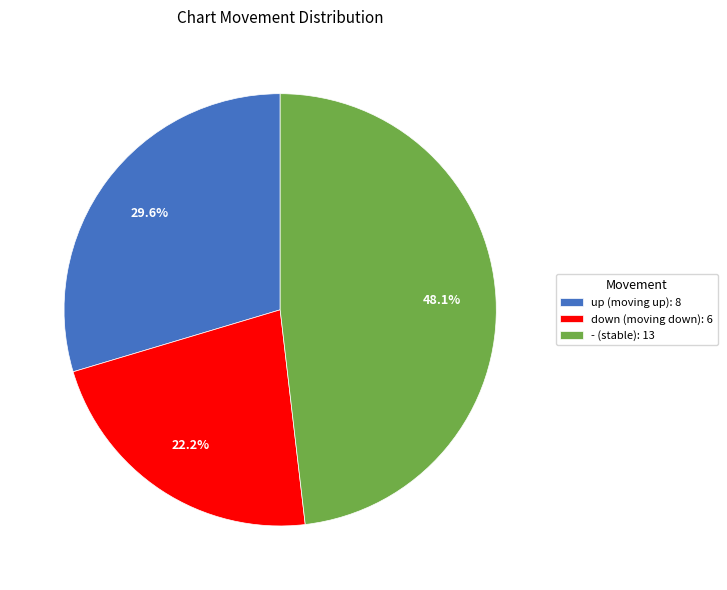

Which has a higher value, down (moving down): 6 or up (moving up): 8?

up (moving up): 8